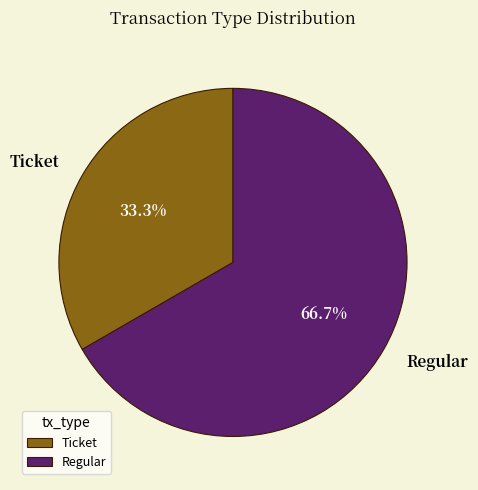

To the nearest percent, what is the combined percentage of Ticket and Regular?

100%